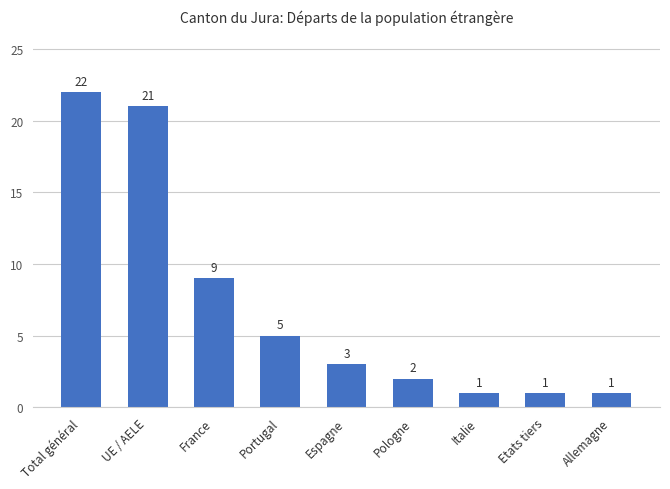

What is the value of the 8th bar from the left?

1